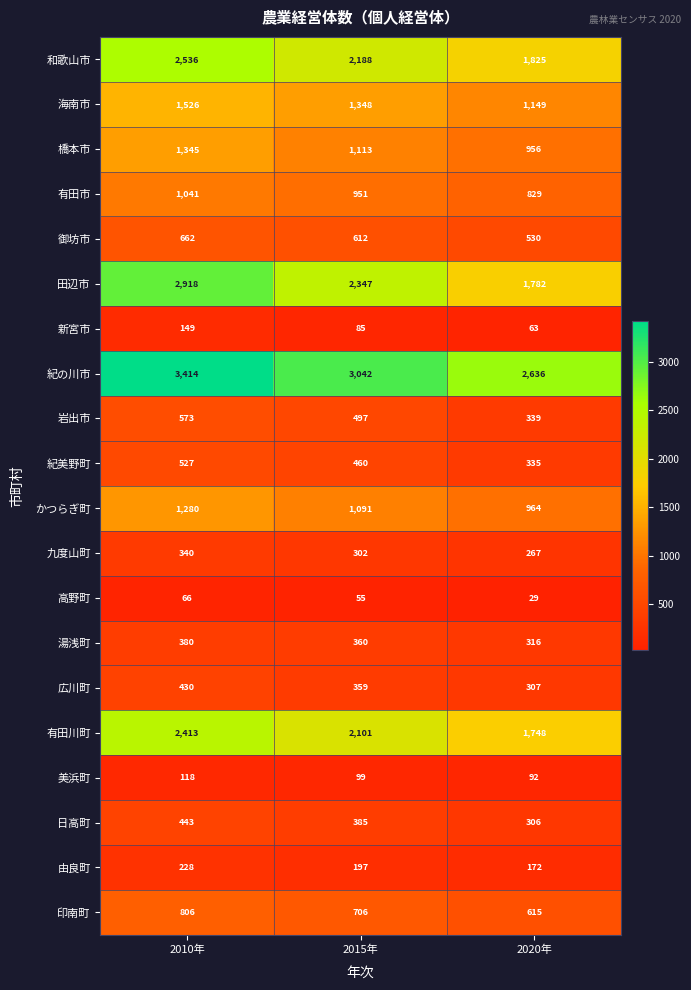

What is the sum of all 美浜町 values?

309